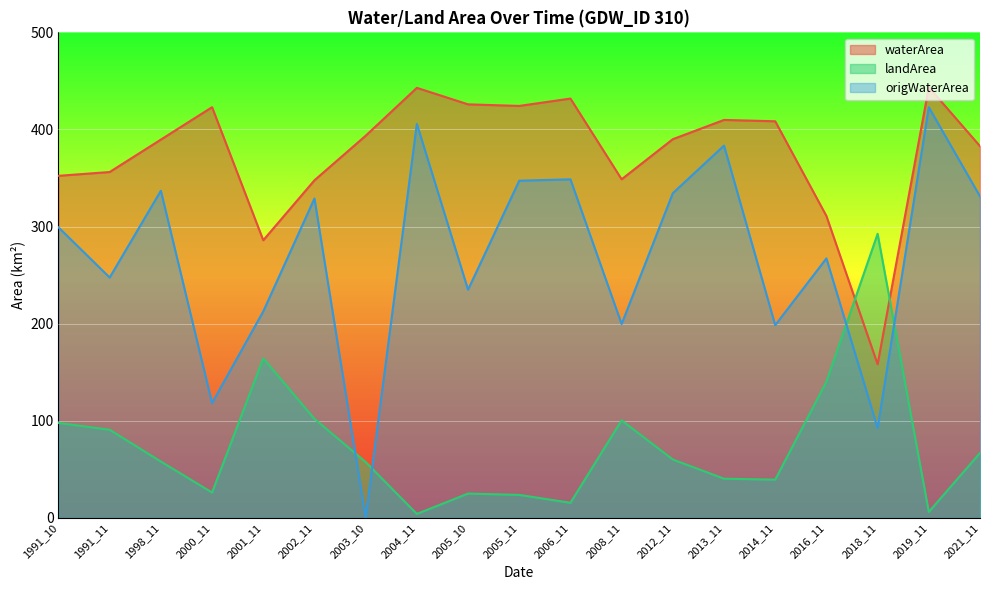

Does the chart display data point markers on the line(s)?

No